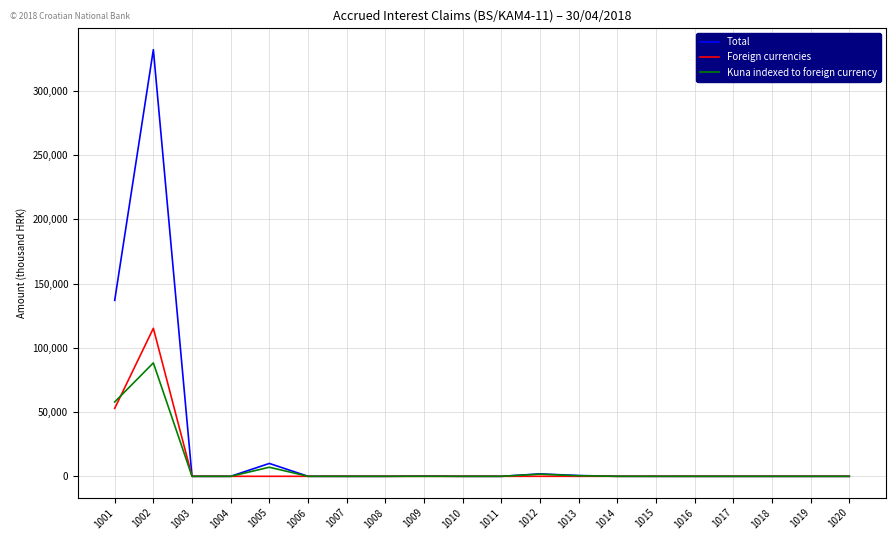

At which category is the sum across all series the highest?

1002